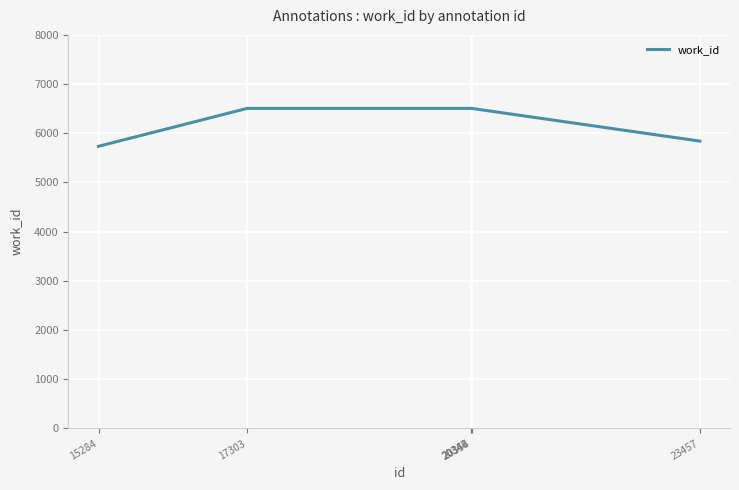

How many values are below 6506?

2